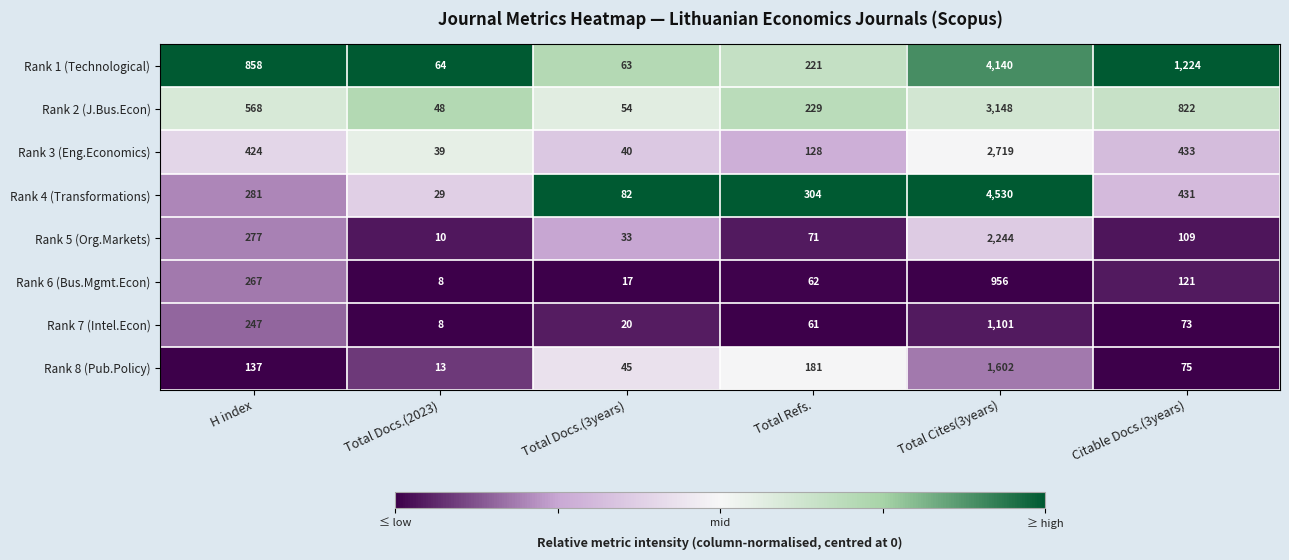

Rank the series by their maximum value, from highest to lowest.

Rank 4 (Transformations), Rank 1 (Technological), Rank 2 (J.Bus.Econ), Rank 3 (Eng.Economics), Rank 5 (Org.Markets), Rank 8 (Pub.Policy), Rank 7 (Intel.Econ), Rank 6 (Bus.Mgmt.Econ)